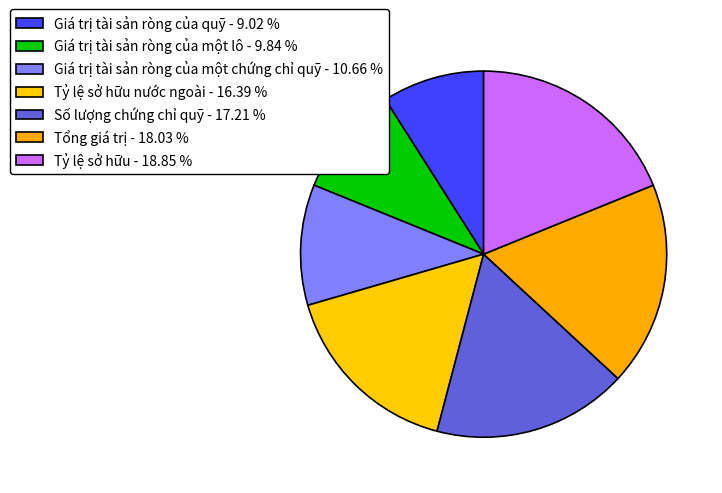

Count the number of slices in the pie.

7